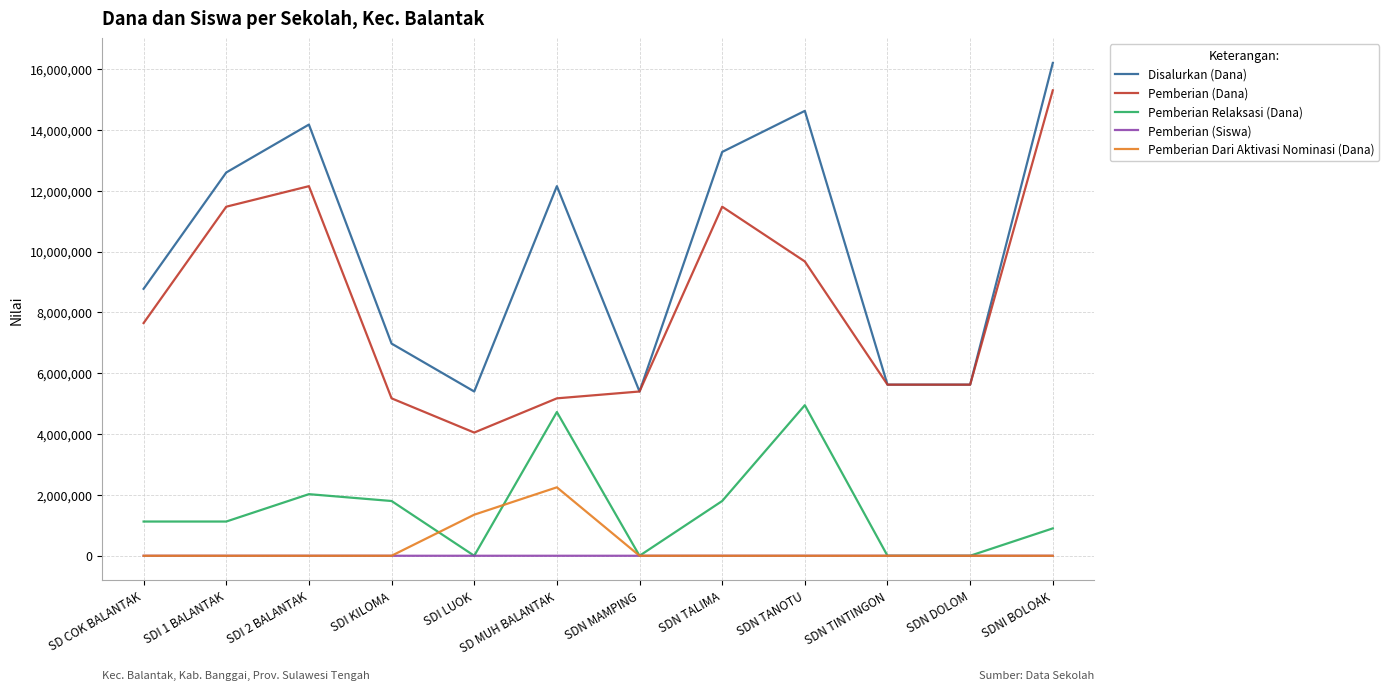

Is the value of Pemberian (Siswa) at SDN TANOTU greater than the value of Disalurkan (Dana) at SDI LUOK?

No